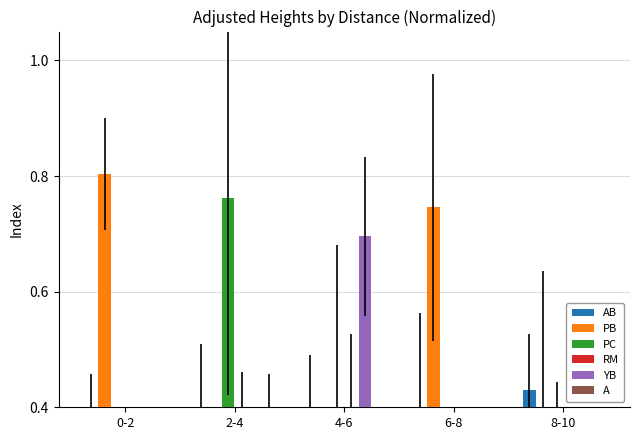

What is the total value across all series at 4-6?

1.6